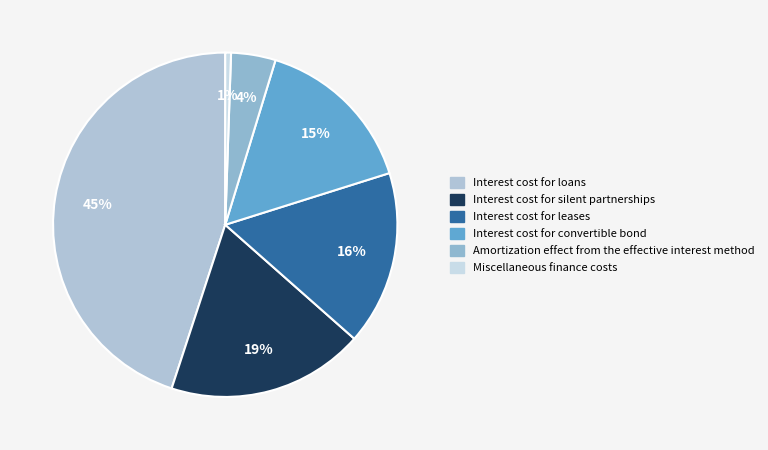

What is the total percentage of Interest cost for loans and Interest cost for silent partnerships?

63.5%